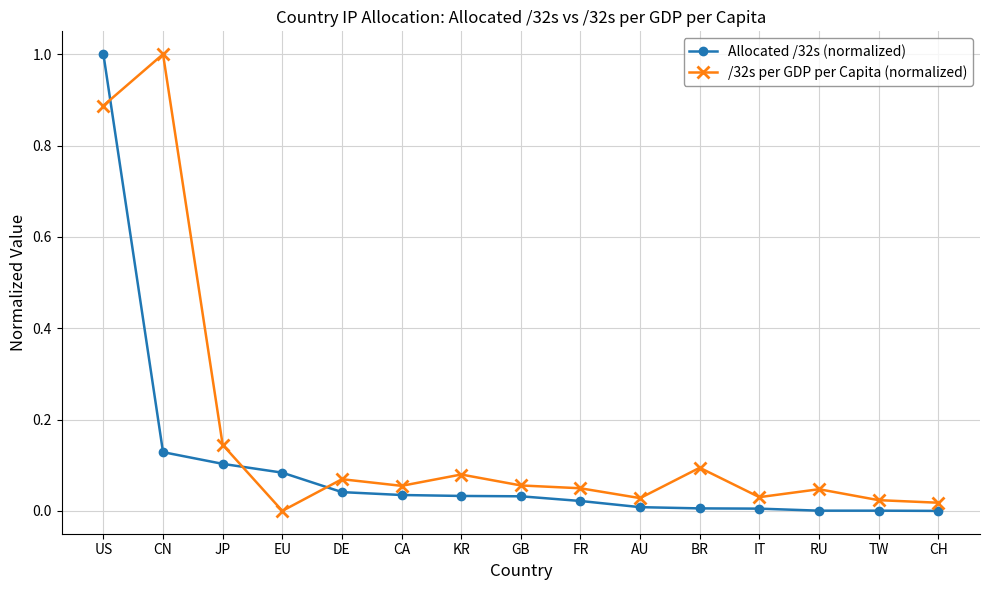

How many categories are shown in the chart?

15